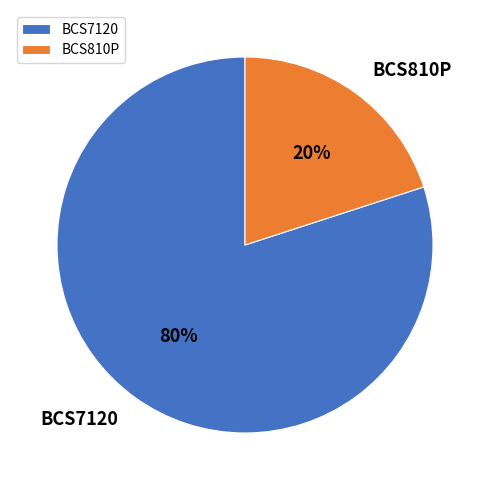

To the nearest percent, what is the average slice percentage?

50%